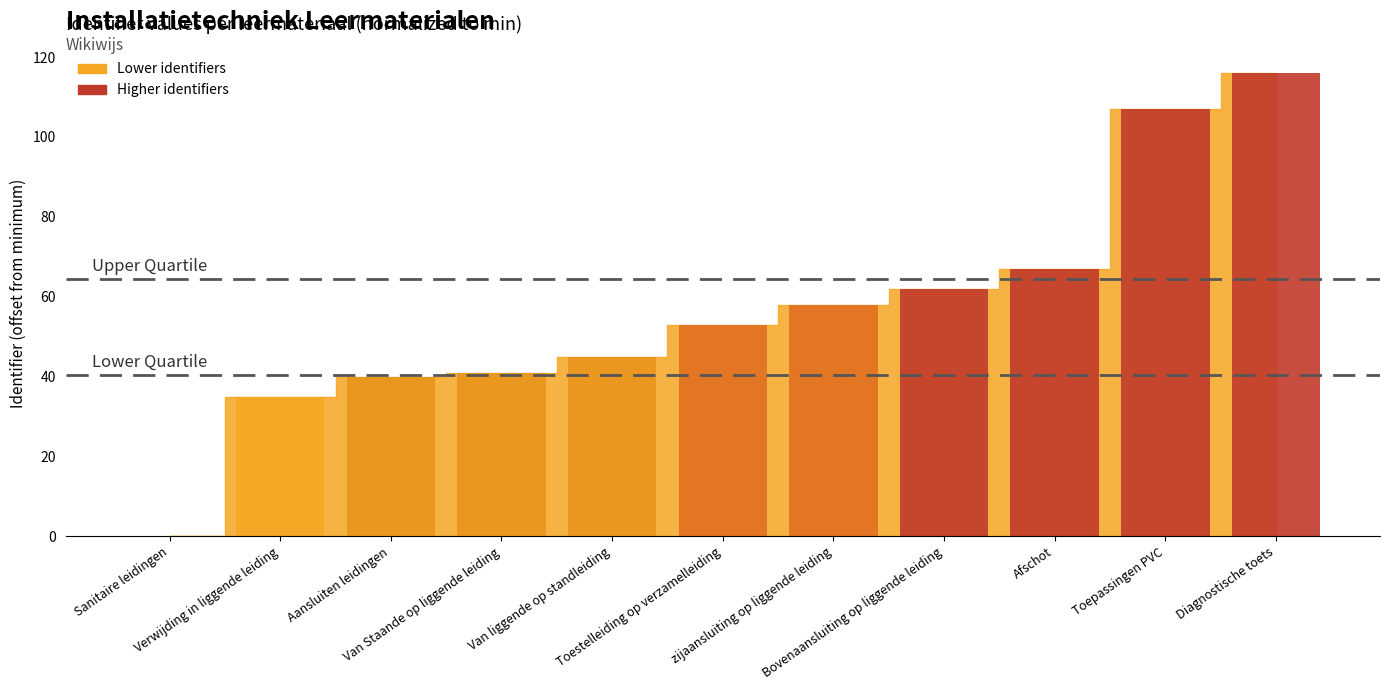

At which label is the value closest to 58?

zijaansluiting op liggende leiding